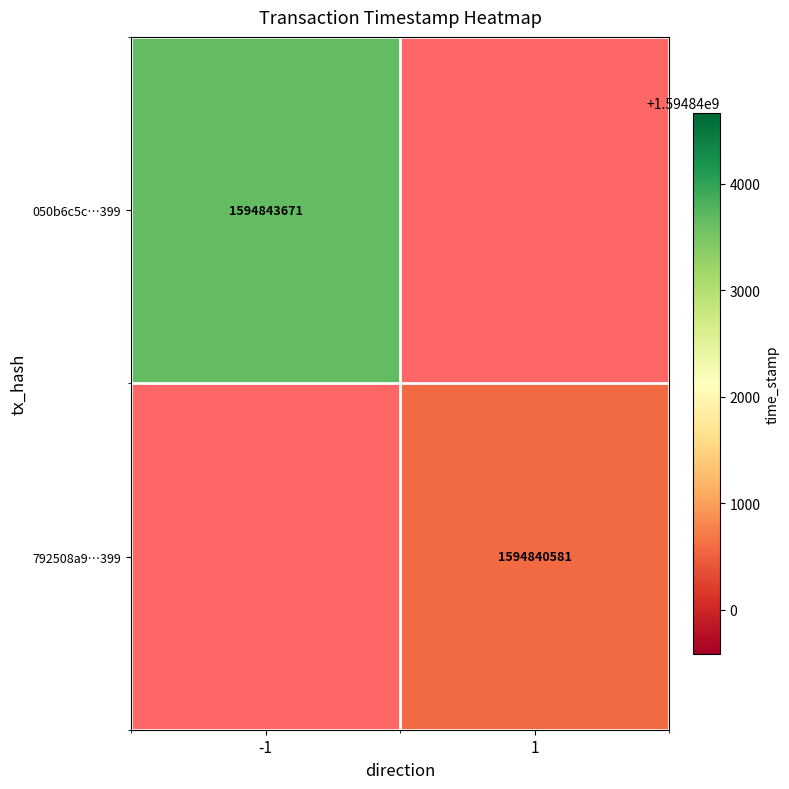

True or false: 792508a9…399 has a value of 1594840581 at 1.

True